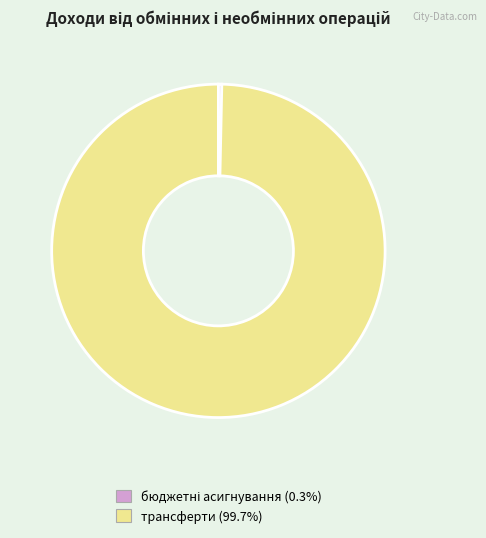

Does трансферти (99.7%) represent more than half of the total?

Yes